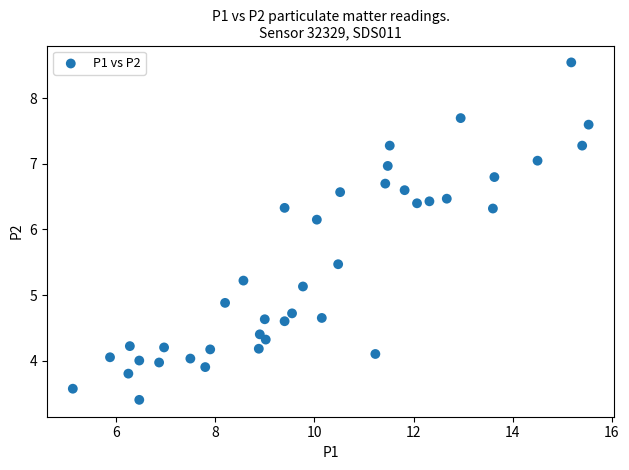

What is the range of X values (max minus min)?

10.4